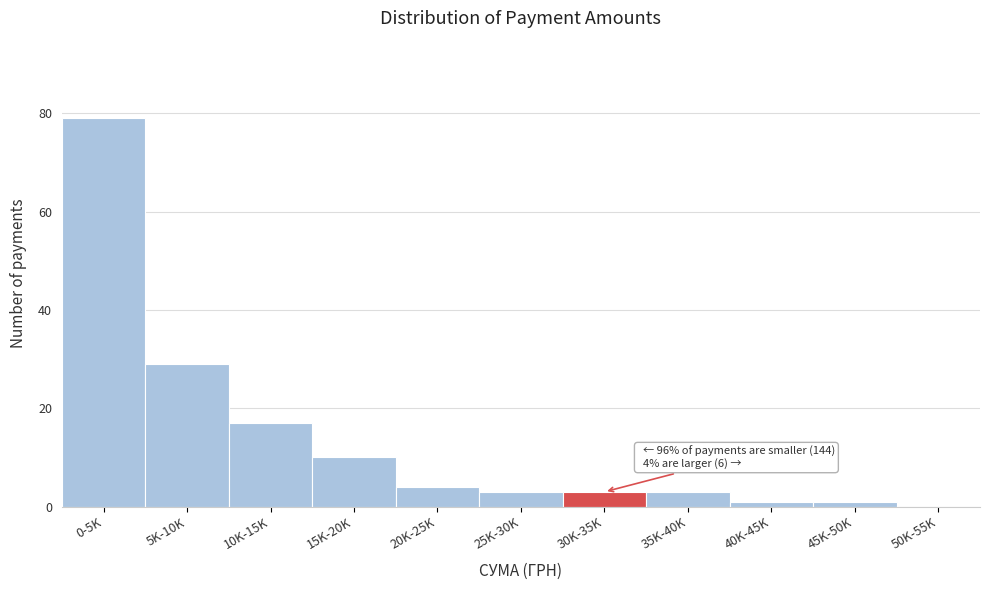

Reading right to left, what are all the values shown in this chart?

50K-55K=0	45K-50K=1	40K-45K=1	35K-40K=3	30K-35K=3	25K-30K=3	20K-25K=4	15K-20K=10	10K-15K=17	5K-10K=29	0-5K=79